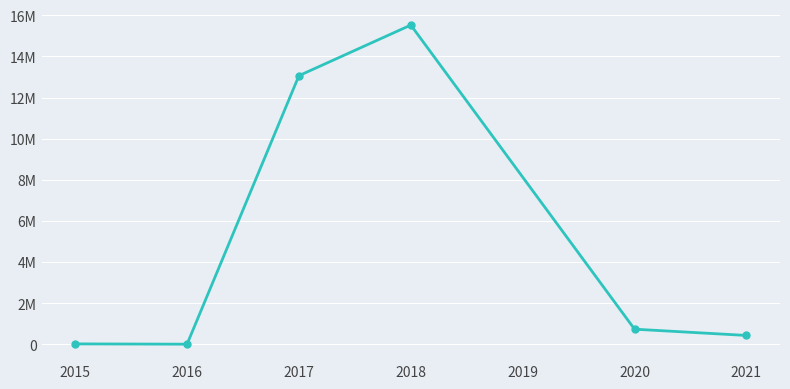

Does the chart display data point markers on the line(s)?

Yes